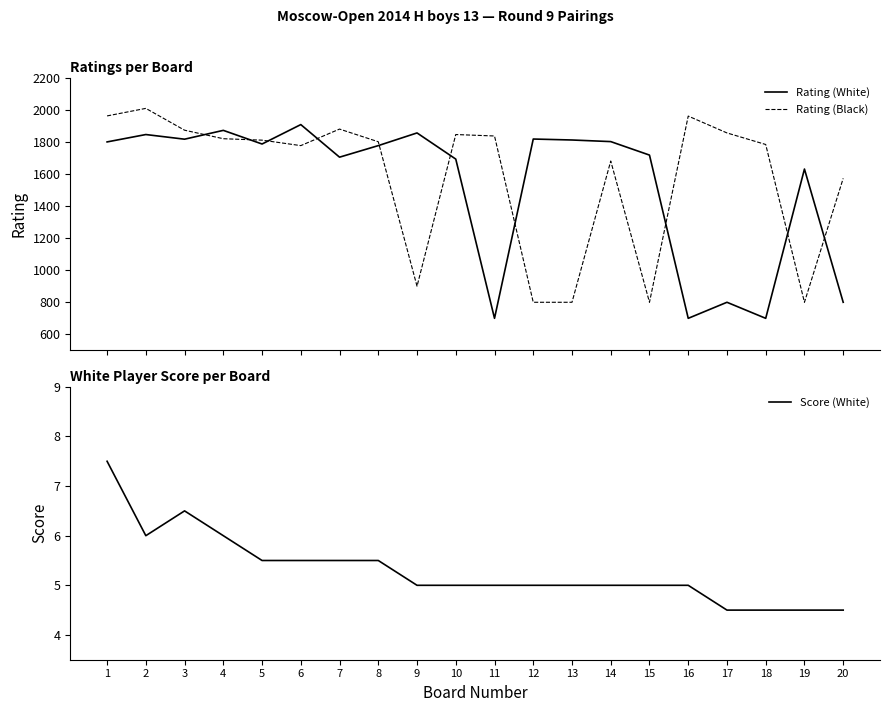

Reading left to right, extract all data points from this chart.

Rating (White): 1799.0	1845.0	1816.0	1871.0	1786.0	1907.0	1704.0	1776.0	1855.0	1692.0	700.0	1817.0	1811.0	1801.0	1717.0	700.0	800.0	700.0	1630.0	800.0
Rating (Black): 1961.0	2008.0	1872.0	1819.0	1810.0	1776.0	1879.0	1800.0	900.0	1845.0	1836.0	800.0	800.0	1680.0	800.0	1960.0	1855.0	1783.0	800.0	1572.0
Score (White): 7.5	6.0	6.5	6.0	5.5	5.5	5.5	5.5	5.0	5.0	5.0	5.0	5.0	5.0	5.0	5.0	4.5	4.5	4.5	4.5